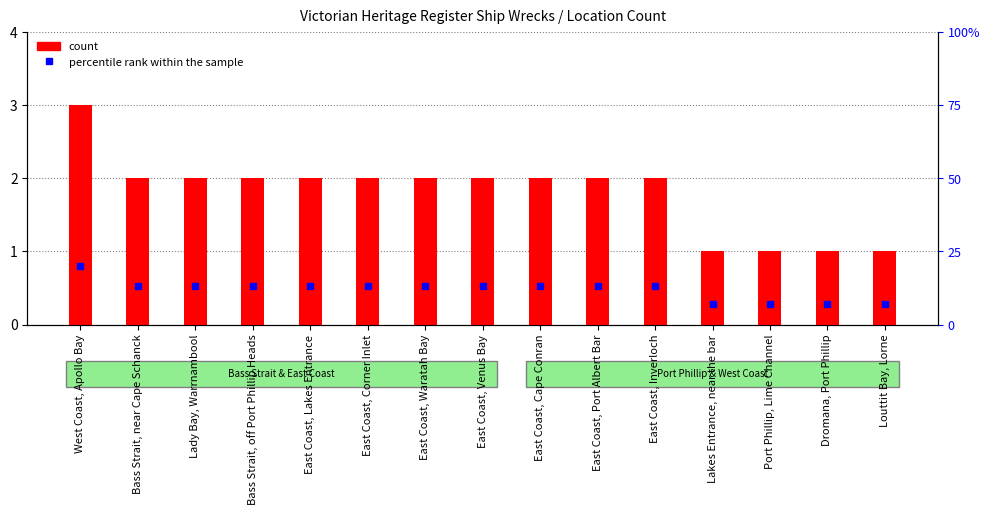

What are all the series names shown in the legend?

count, percentile rank within the sample